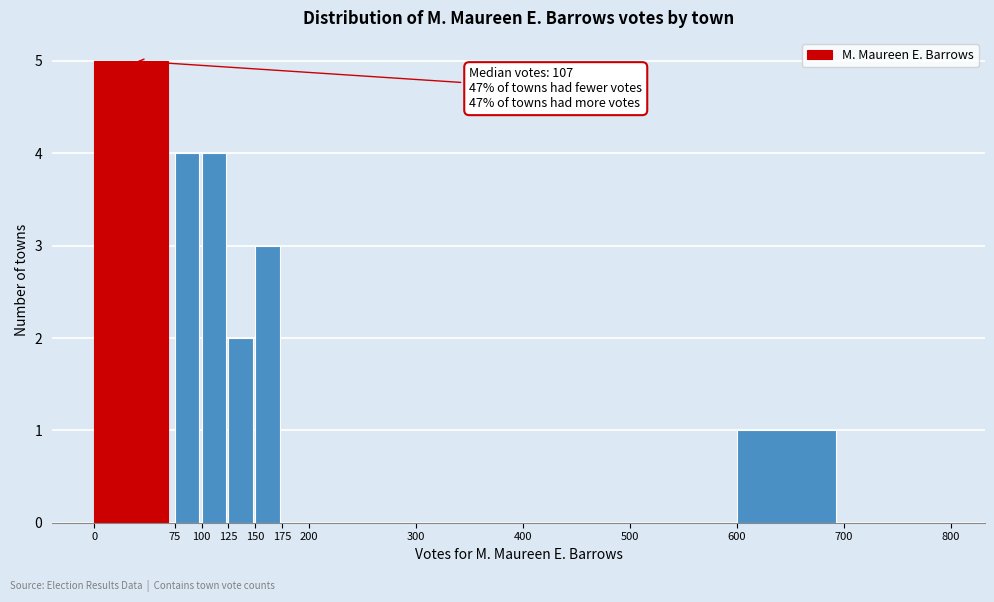

Which range on the x-axis has the tallest bar?

0 to 75